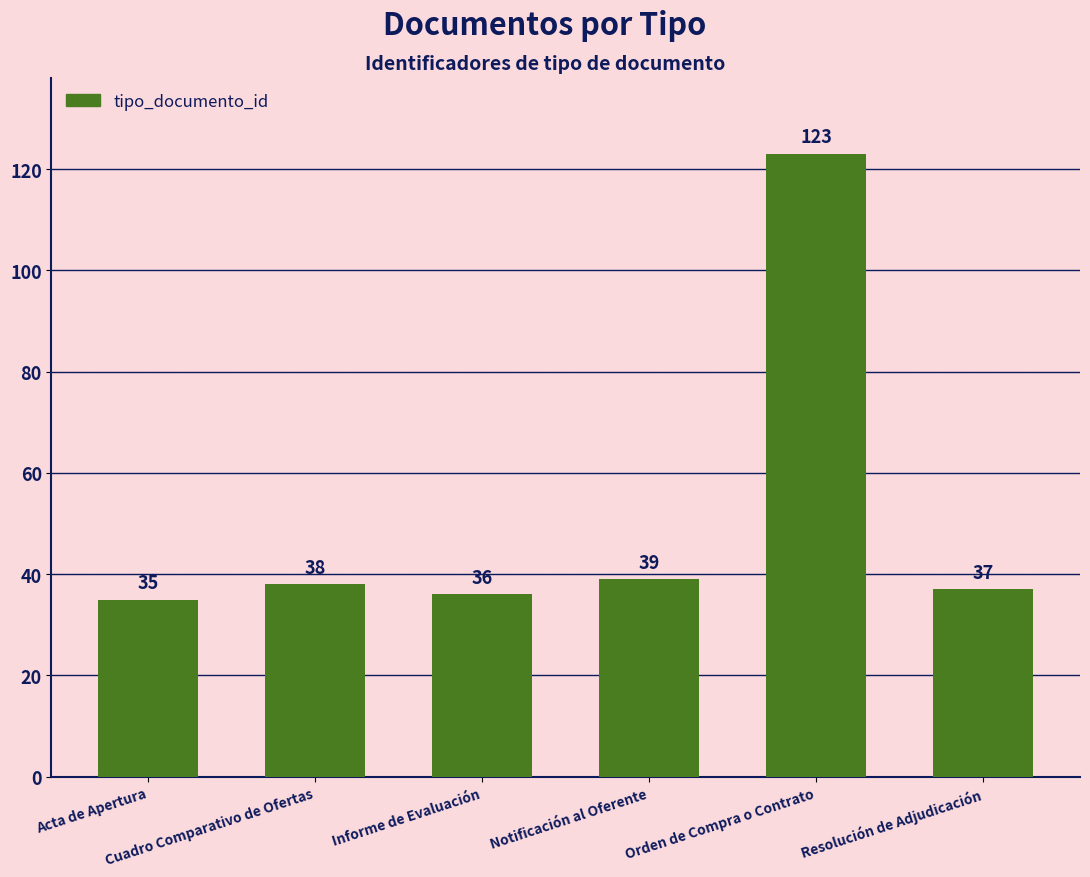

The chart shows a value of 39 at Notificación al Oferente. True or false?

True